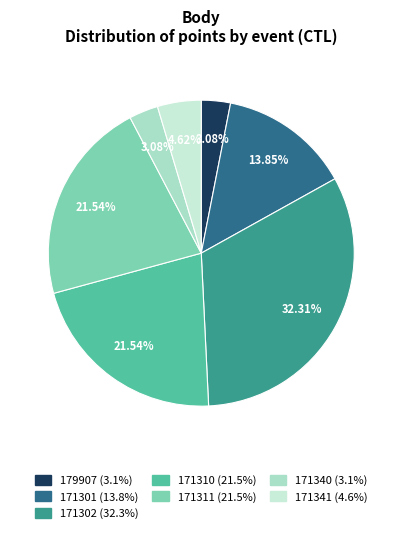

True or false: 179907 accounts for 3% of the total.

True